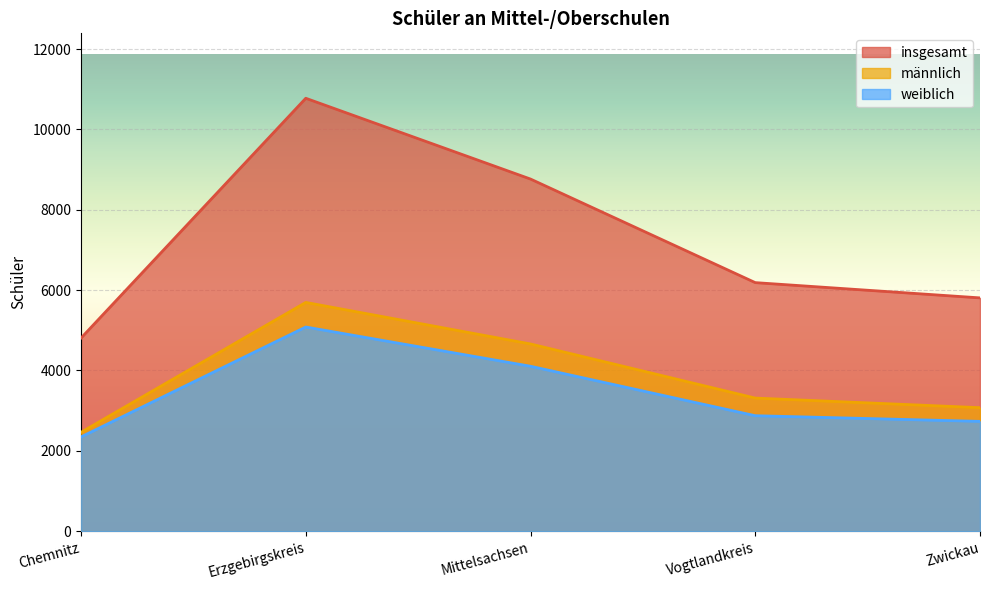

Is it true that männlich equals 3313 at Vogtlandkreis?

True